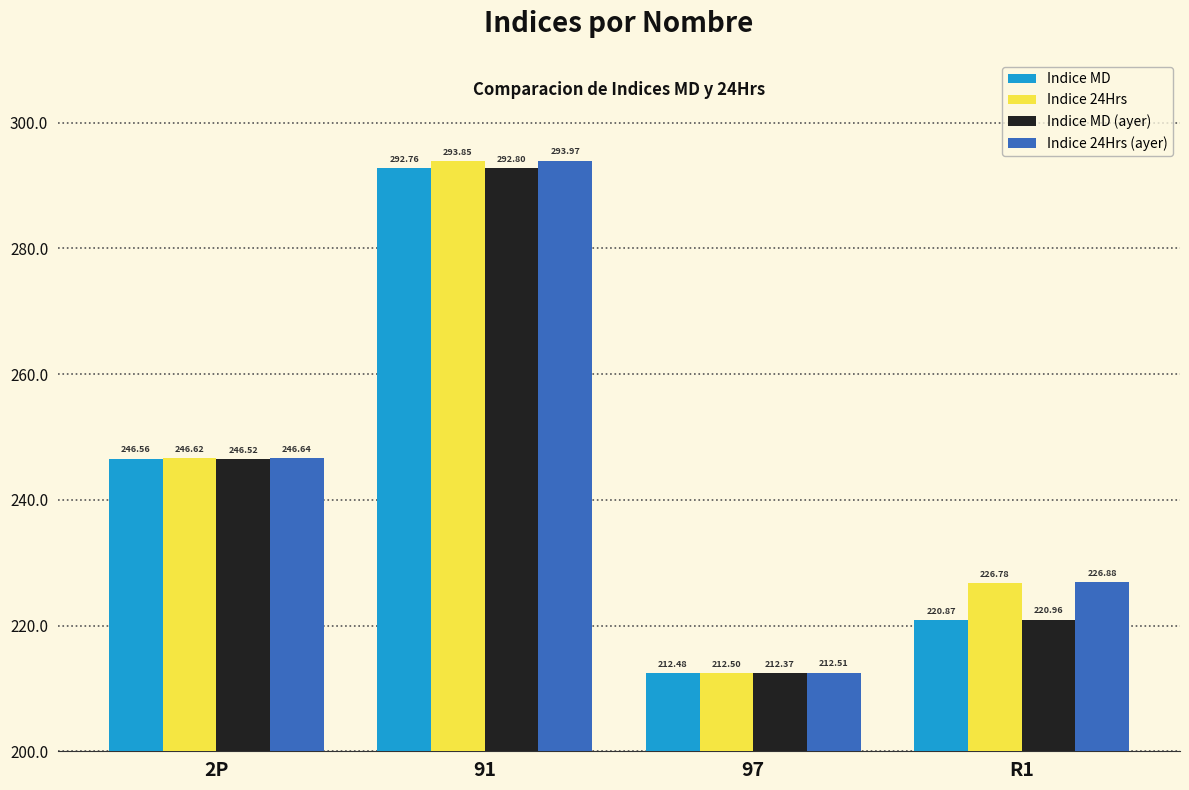

How many bars are there in each group?

4